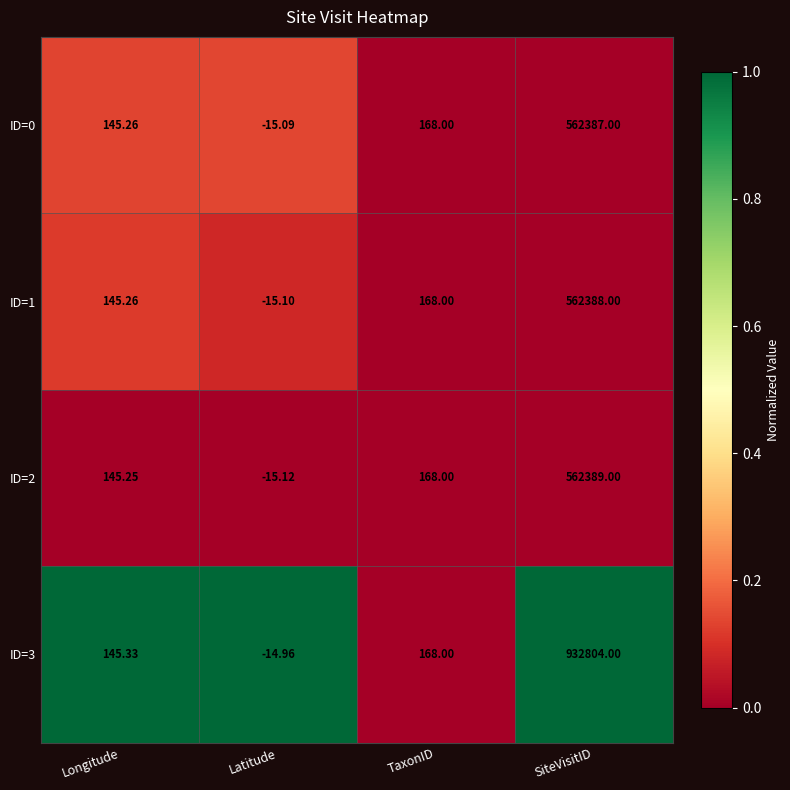

How many values in the ID=3 series are below 168?

2